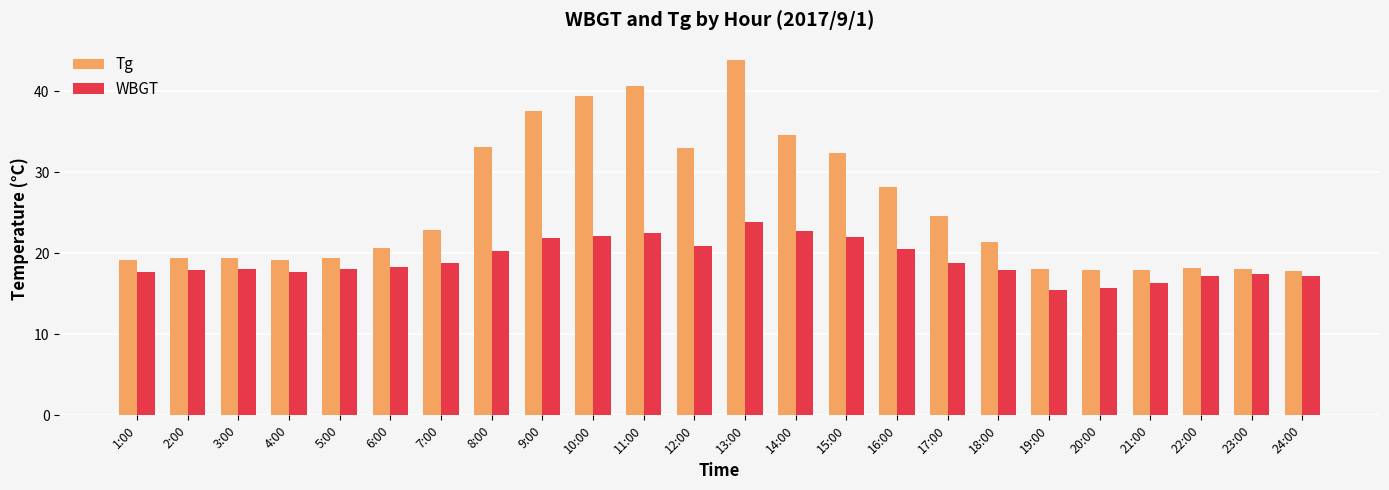

What is the difference between the highest and lowest values at 9:00?

15.7